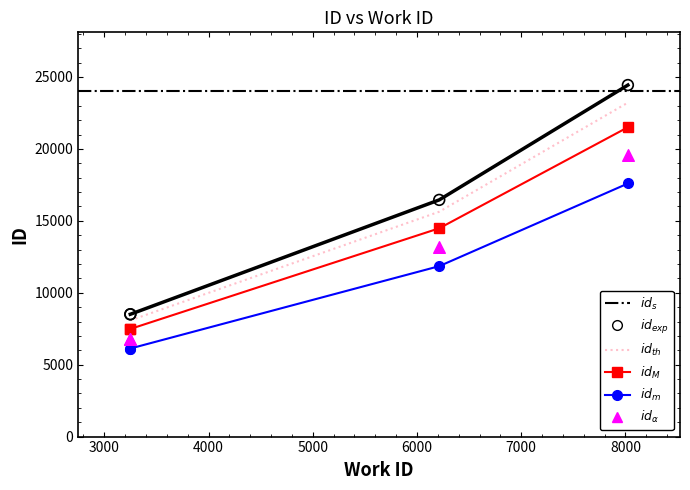

Which has a higher value, 3249 or 6213?

6213